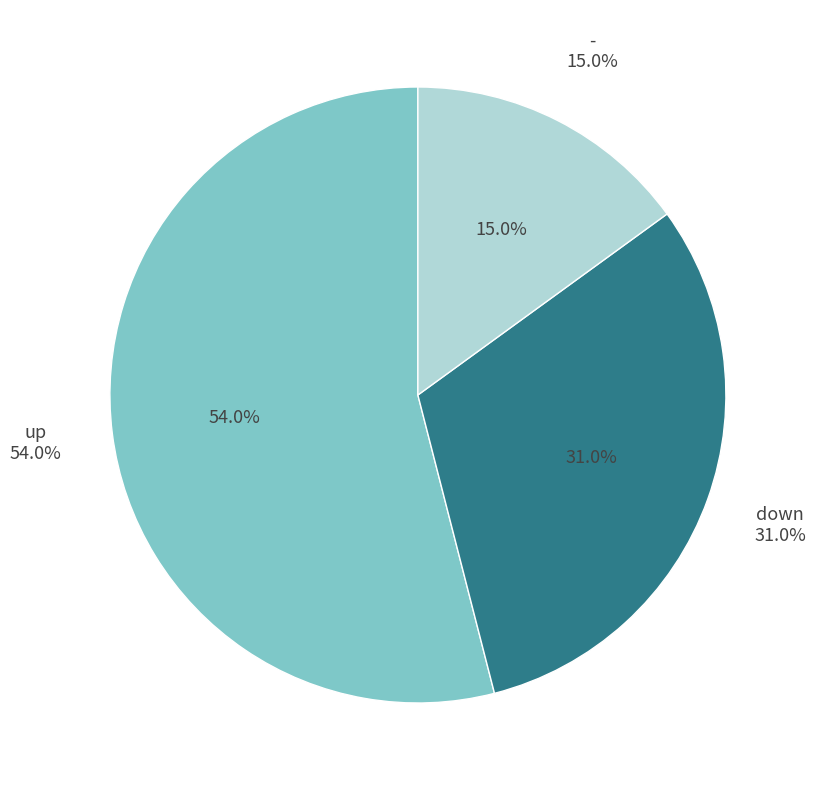

What percentage is the up slice, to the nearest percent?

54%